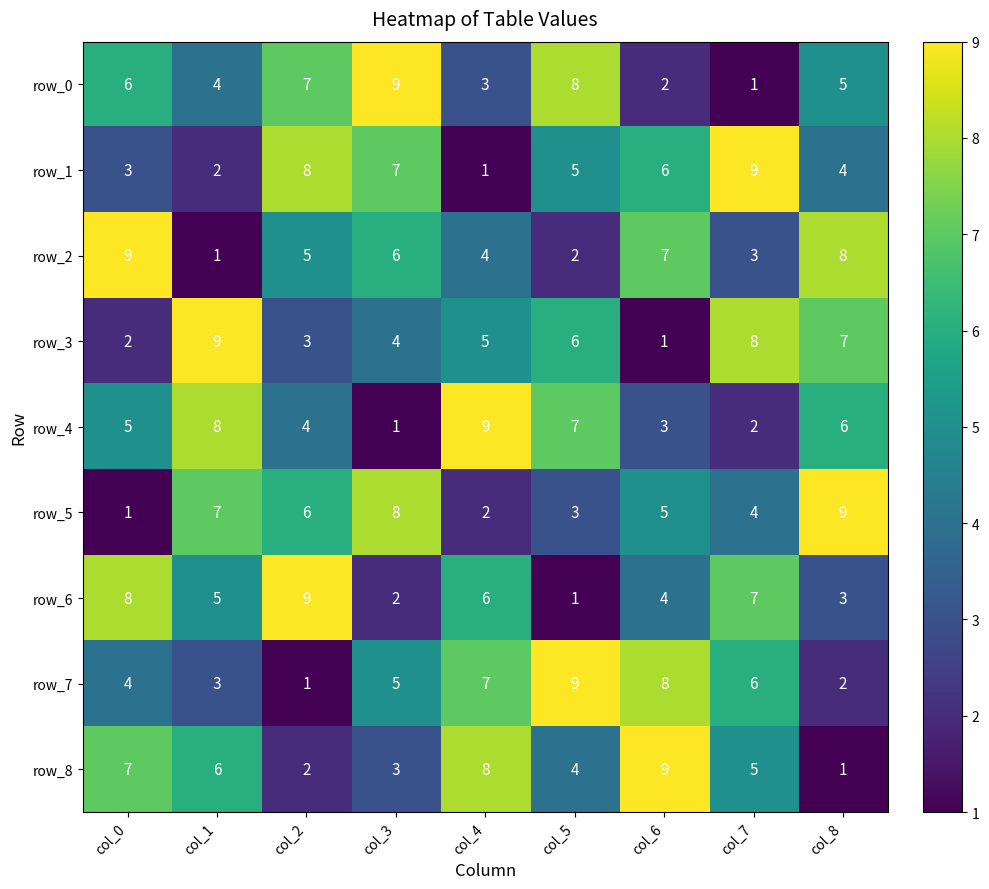

Rank the series at col_4 from lowest to highest value.

row_1, row_5, row_0, row_2, row_3, row_6, row_7, row_8, row_4